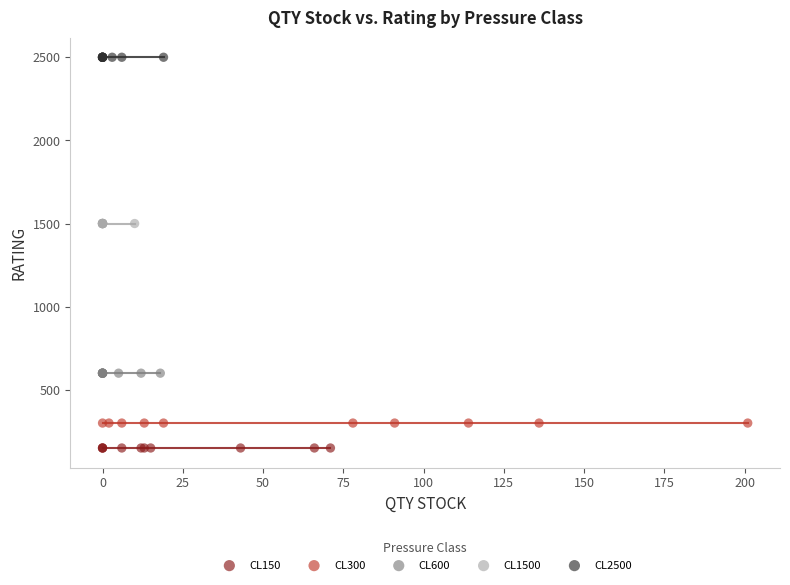

Which series contains the lowest Y value?

CL150